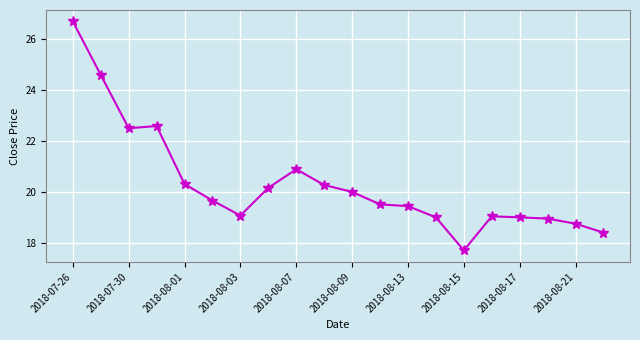

What is the difference between the maximum and minimum values?

9.0